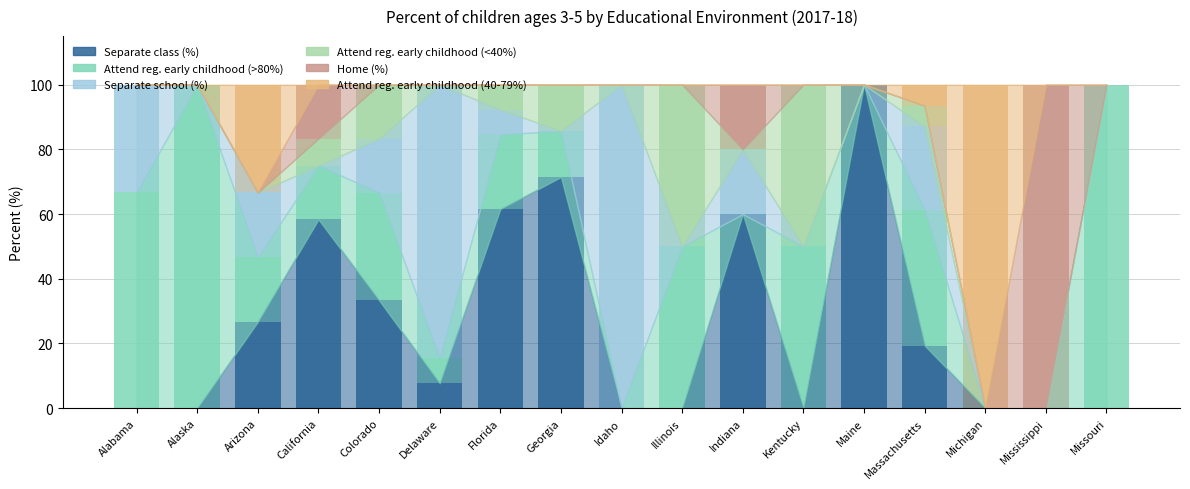

Is it true that Separate class (%) equals 99.1 at Indiana?

False